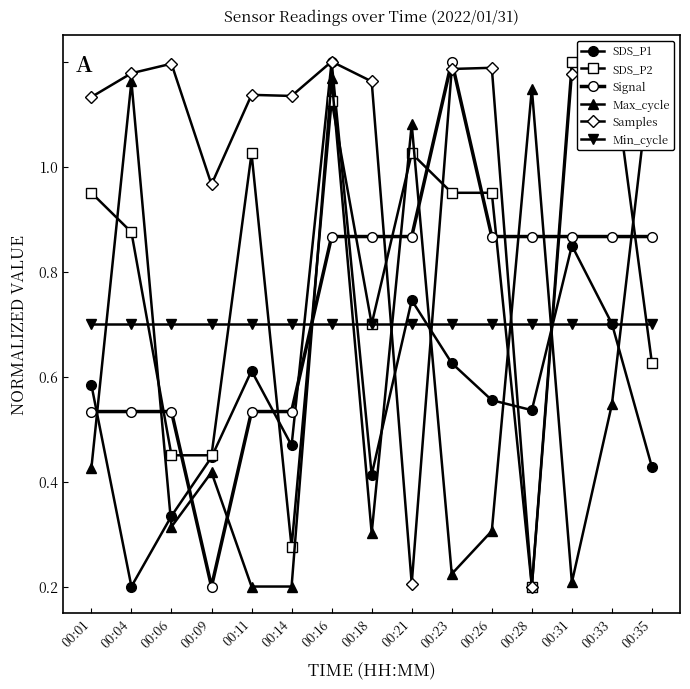

What is the maximum value for Samples?

1.0